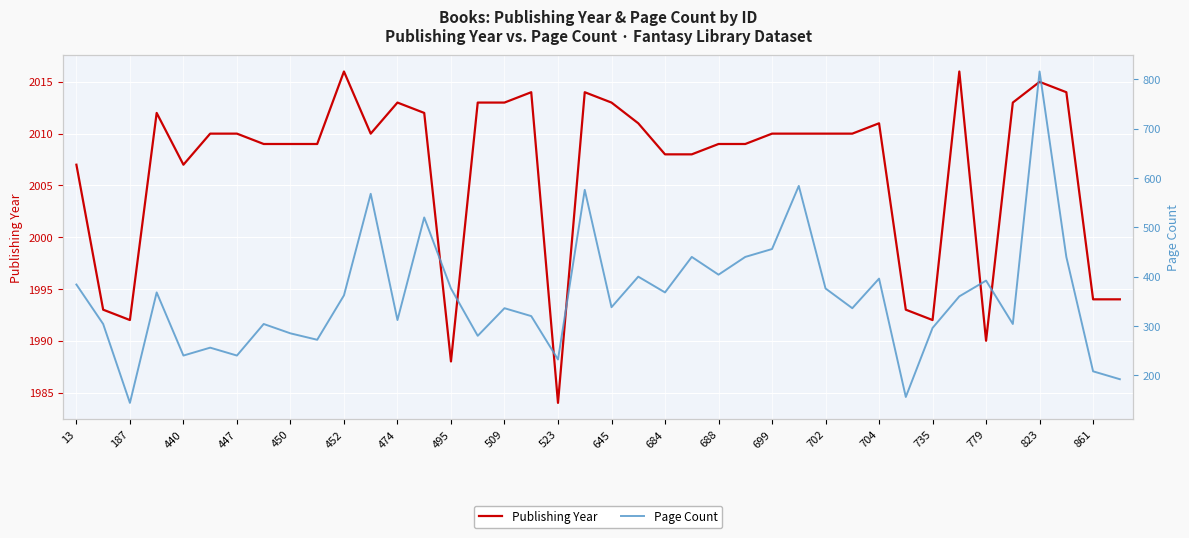

True or false: Publishing Year has more than 0 interior local peaks.

True